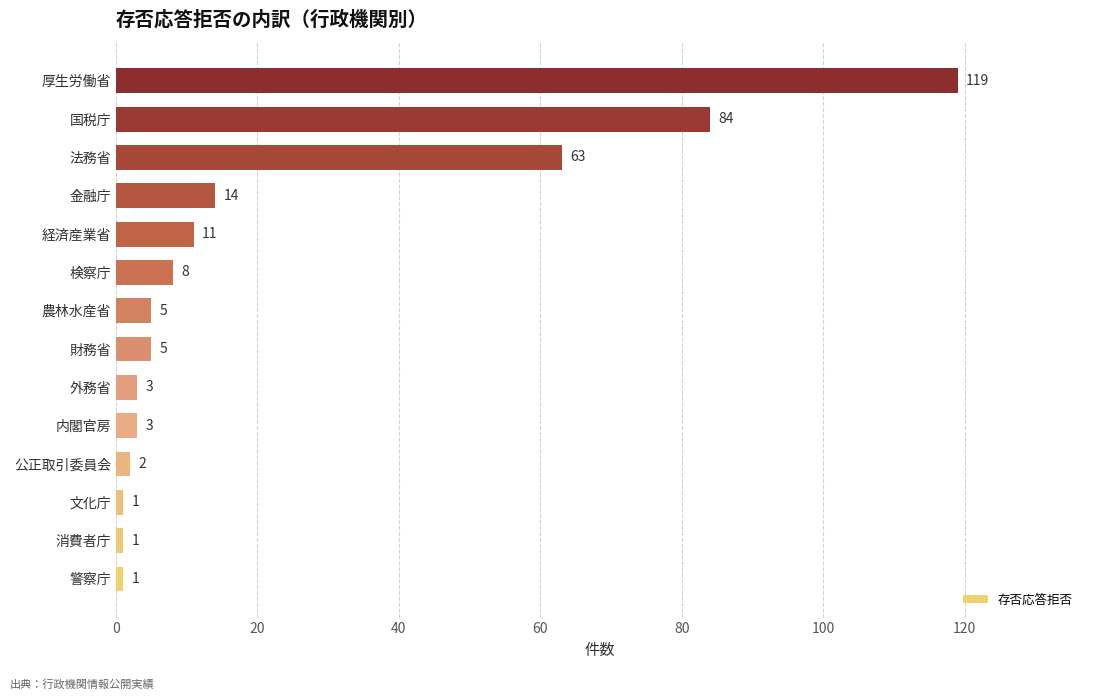

Between 経済産業省 and 外務省, which is larger?

経済産業省